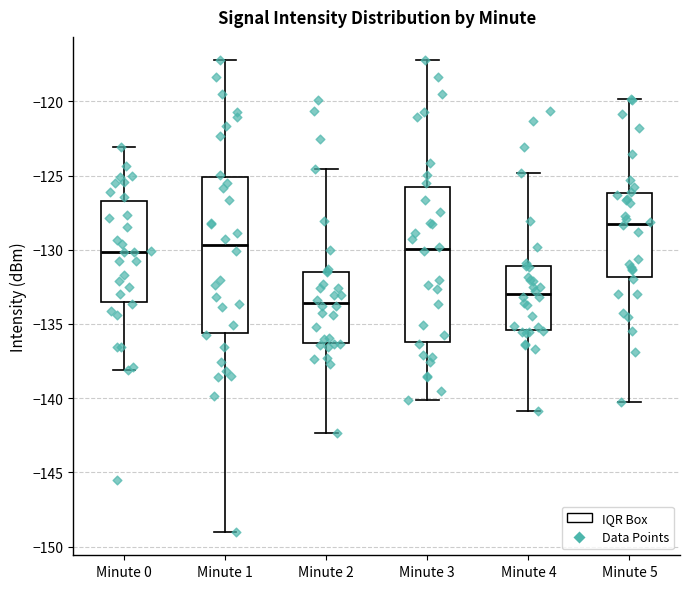

Reading left to right, read every box against the y-axis: the position of its median line, the range the box covers, and the ends of its whiskers. The values are not printed on the chart, so give them approximately, as read against the axis.

Minute 0: median -130.0, box -133.5 to -126.5, whiskers -138.0 to -123.0
Minute 1: median -129.5, box -135.5 to -125.0, whiskers -149.0 to -117.0
Minute 2: median -133.5, box -136.5 to -131.5, whiskers -142.5 to -124.5
Minute 3: median -130.0, box -136.0 to -126.0, whiskers -140.0 to -117.0
Minute 4: median -133.0, box -135.5 to -131.0, whiskers -141.0 to -125.0
Minute 5: median -128.0, box -132.0 to -126.0, whiskers -140.0 to -120.0